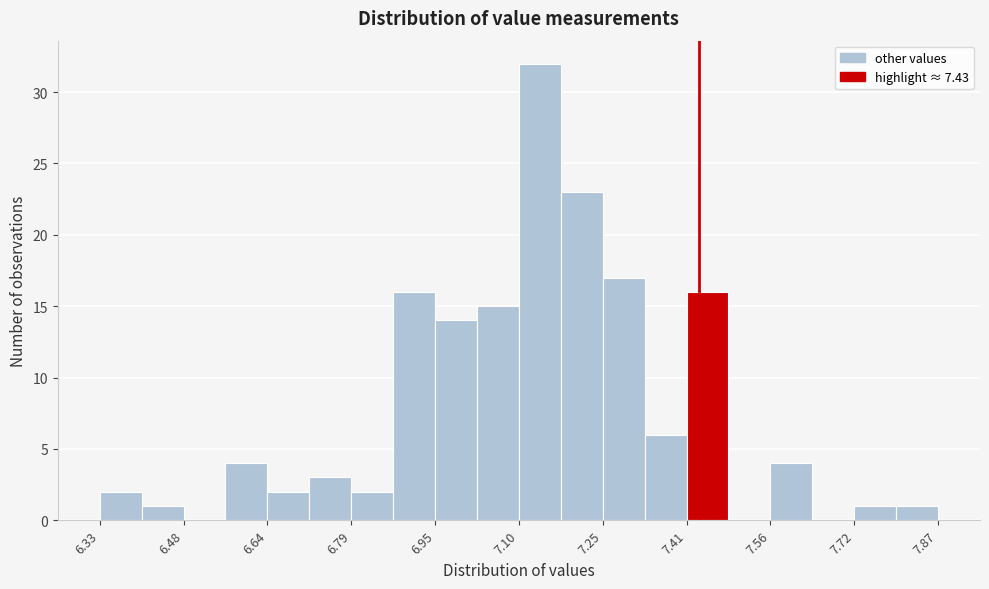

Read against the x-axis, roughly where is the centre of the tallest bar?

7.14